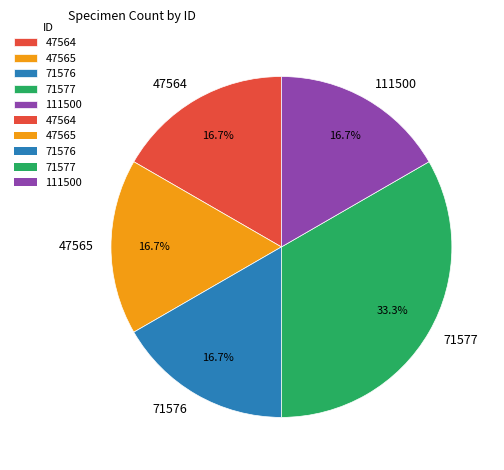

How much of the chart is everything except 47565?

83.3%